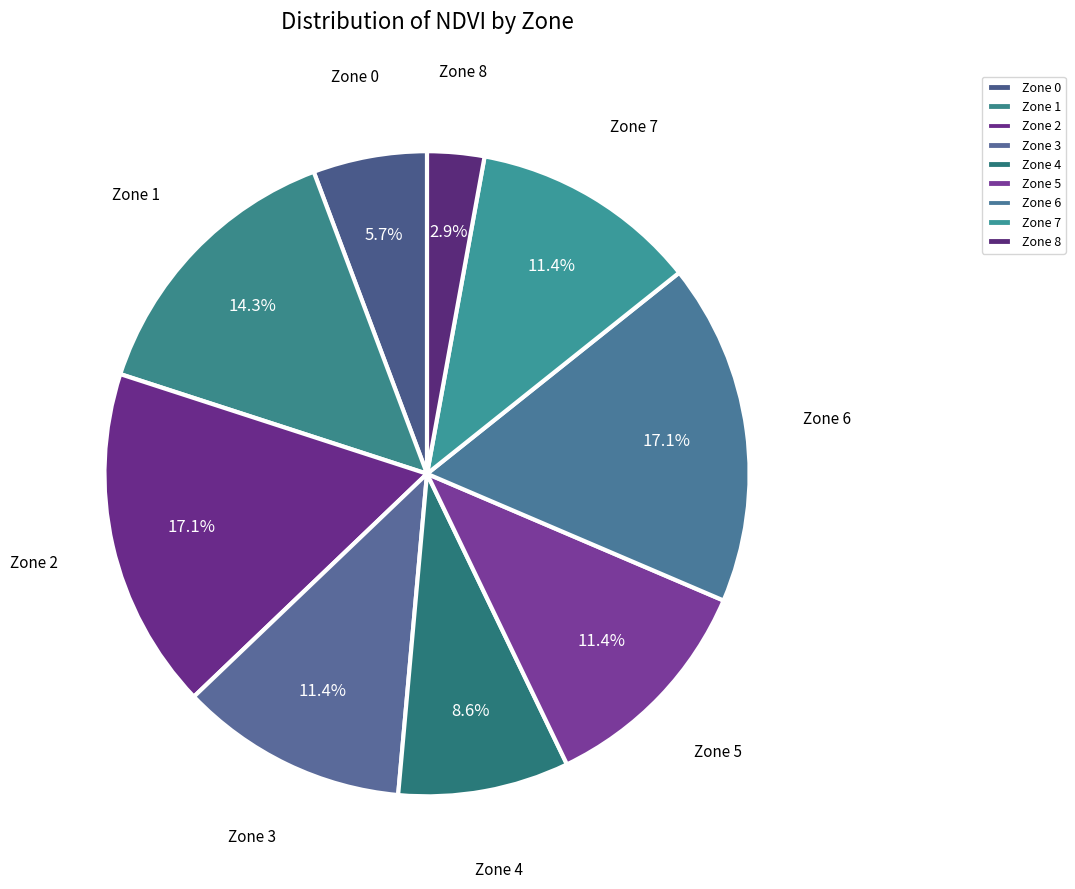

Which slice is the smallest?

Zone 8